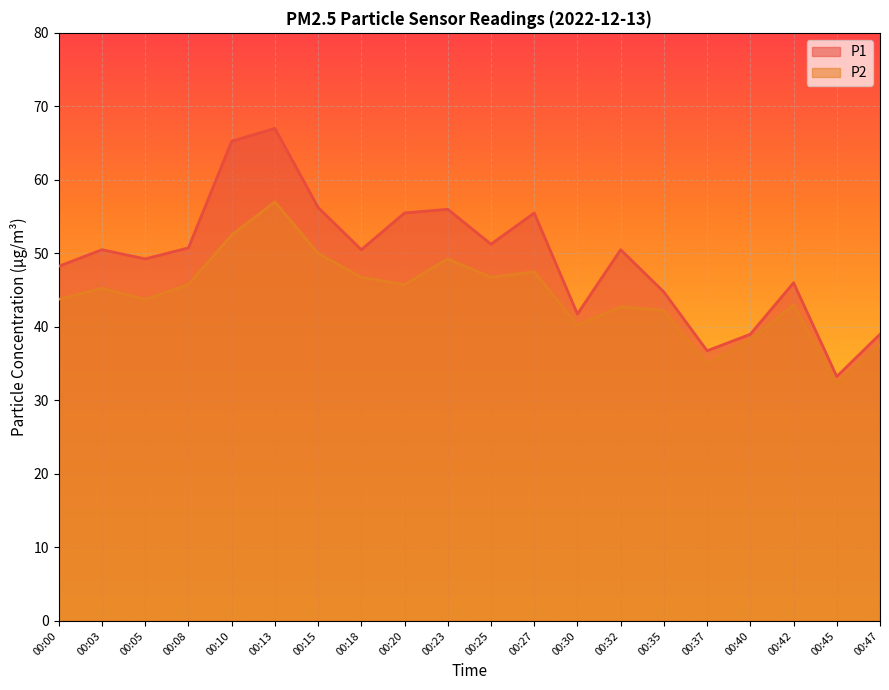

At 00:10, list the series in order from smallest to largest.

P2, P1